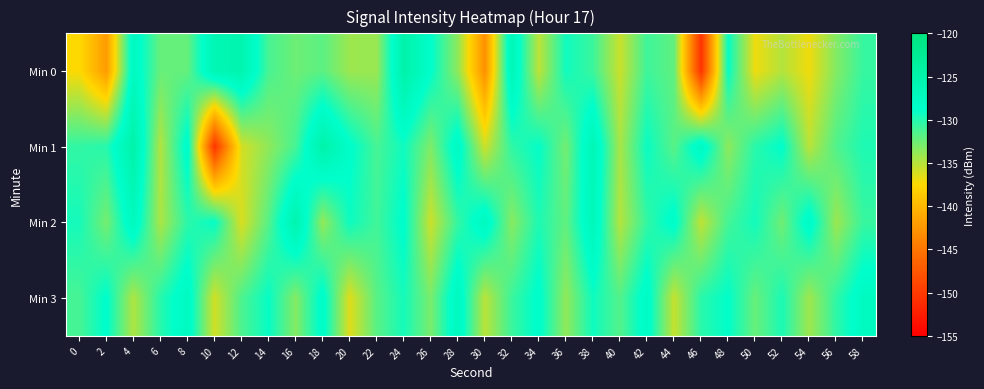

Reading left to right, what are all the values shown in this chart?

Min 0: 0=-137.4	2=-142.2	4=-127.4	6=-132.3	8=-132.2	10=-126.0	12=-125.5	14=-131.2	16=-132.5	18=-131.9	20=-134.1	22=-134.0	24=-124.9	26=-128.7	28=-133.6	30=-143.1	32=-126.3	34=-135.2	36=-129.3	38=-130.8	40=-135.7	42=-130.9	44=-132.1	46=-150.5	48=-129.0	50=-136.9	52=-134.9	54=-137.0	56=-133.2	58=-130.6
Min 1: 0=-130.5	2=-130.1	4=-124.9	6=-134.9	8=-128.0	10=-150.4	12=-136.0	14=-133.7	16=-131.2	18=-124.9	20=-128.5	22=-131.2	24=-129.3	26=-133.1	28=-127.6	30=-135.8	32=-130.4	34=-128.9	36=-132.7	38=-126.3	40=-134.5	42=-129.1	44=-131.8	46=-127.4	48=-133.6	50=-130.2	52=-128.7	54=-135.1	56=-131.5	58=-129.8
Min 2: 0=-129.5	2=-132.8	4=-127.1	6=-134.6	8=-130.3	10=-128.9	12=-136.2	14=-131.7	16=-125.4	18=-133.8	20=-129.2	22=-131.0	24=-128.5	26=-135.7	28=-130.6	30=-127.3	32=-133.4	34=-129.8	36=-132.1	38=-126.7	40=-134.9	42=-130.5	44=-128.2	46=-135.3	48=-131.1	50=-129.4	52=-132.6	54=-127.8	56=-134.1	58=-130.7
Min 3: 0=-131.2	2=-128.6	4=-134.7	6=-130.1	8=-127.5	10=-135.9	12=-131.4	14=-129.0	16=-133.3	18=-128.1	20=-136.4	22=-131.8	24=-129.5	26=-132.9	28=-127.2	30=-135.1	32=-130.8	34=-128.4	36=-133.7	38=-129.3	40=-131.6	42=-127.9	44=-135.5	46=-130.2	48=-128.8	50=-132.3	52=-129.7	54=-134.2	56=-130.4	58=-127.6